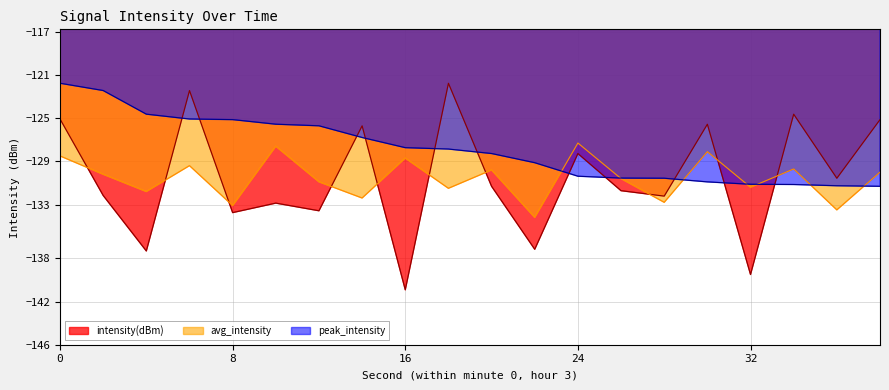

What is the total value across all series at 32?

-402.0